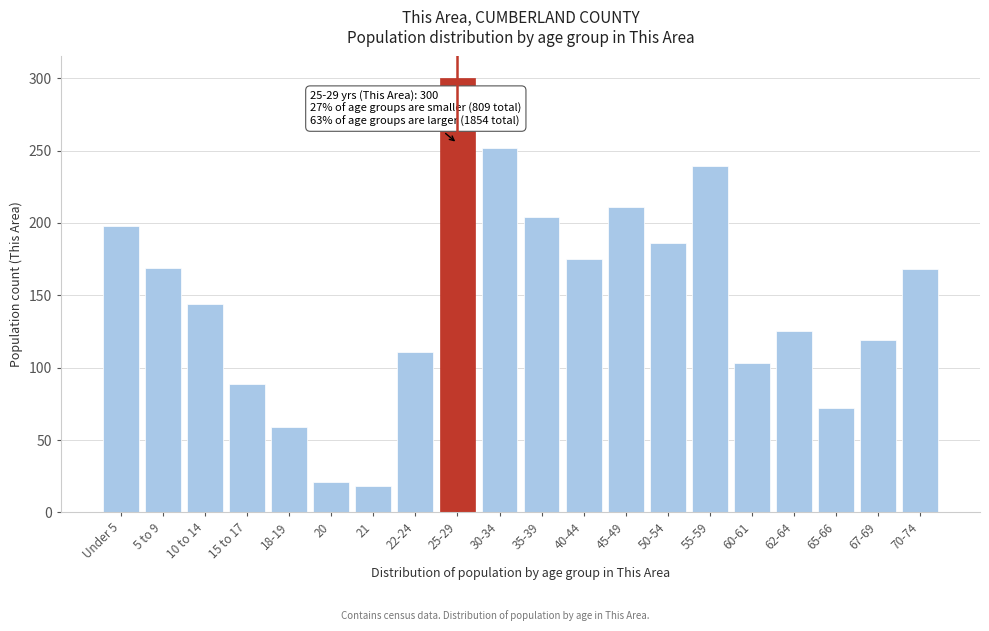

What is the sum of all values?

2963